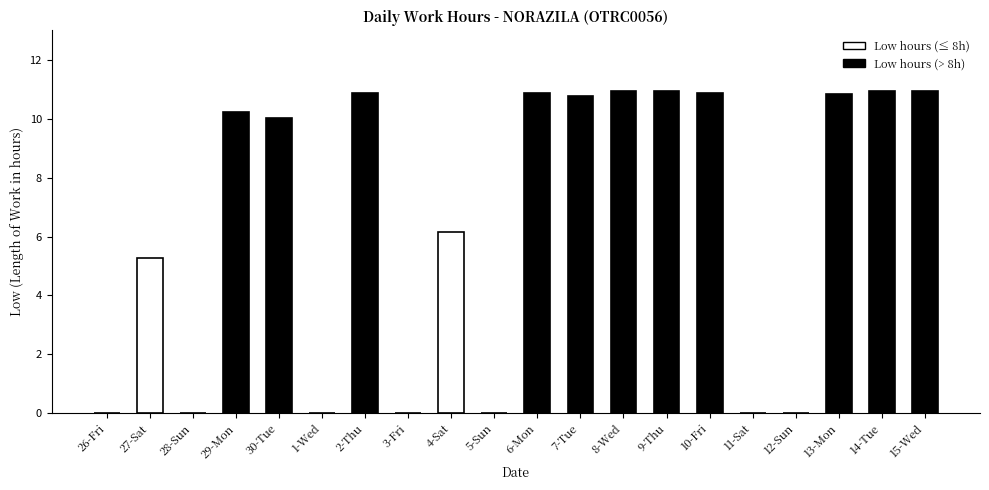

Between 12-Sun and 30-Tue, which is larger?

30-Tue